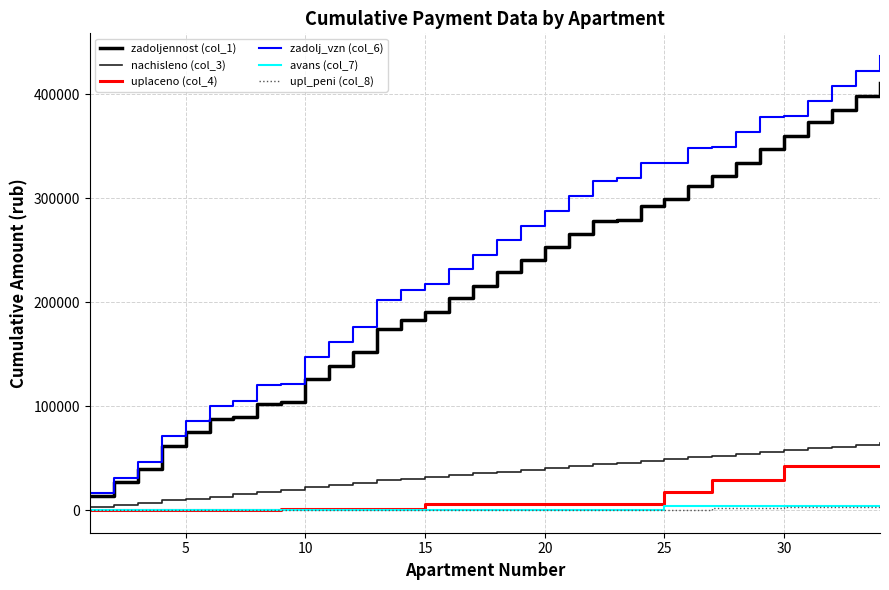

True or false: upl_peni (col_8) and zadoljennost (col_1) intersect in this chart.

False